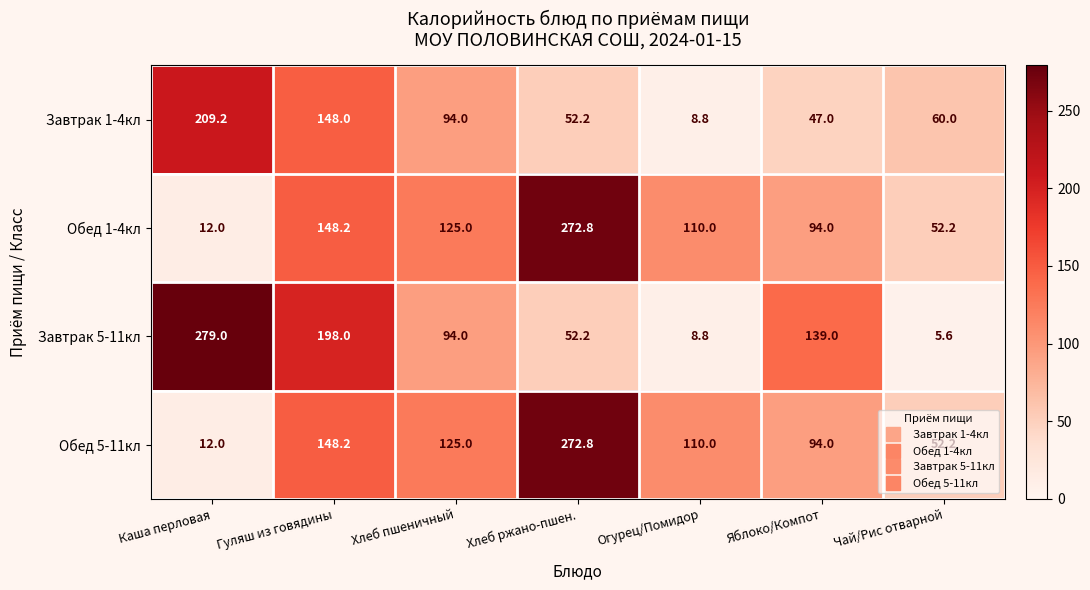

Which series changed the most between Каша перловая and Чай/Рис отварной?

Завтрак 5-11кл